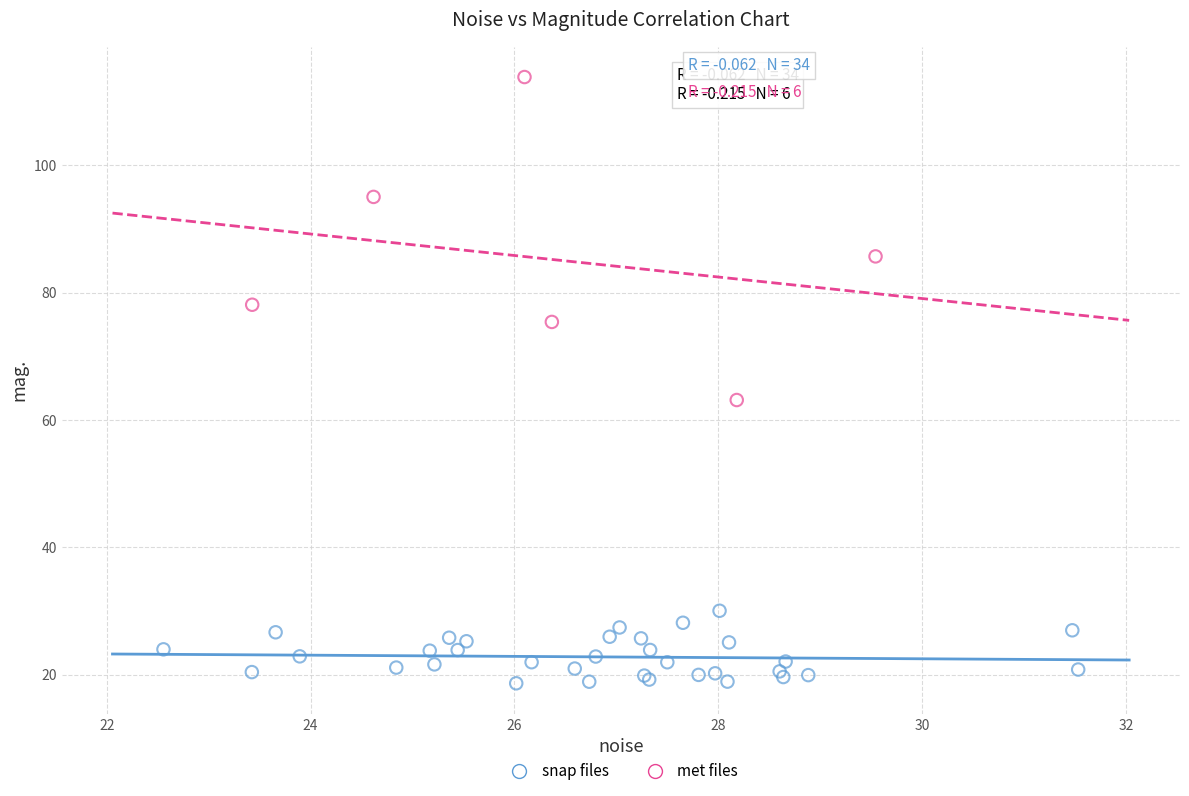

Which series reaches the minimum Y coordinate?

snap files